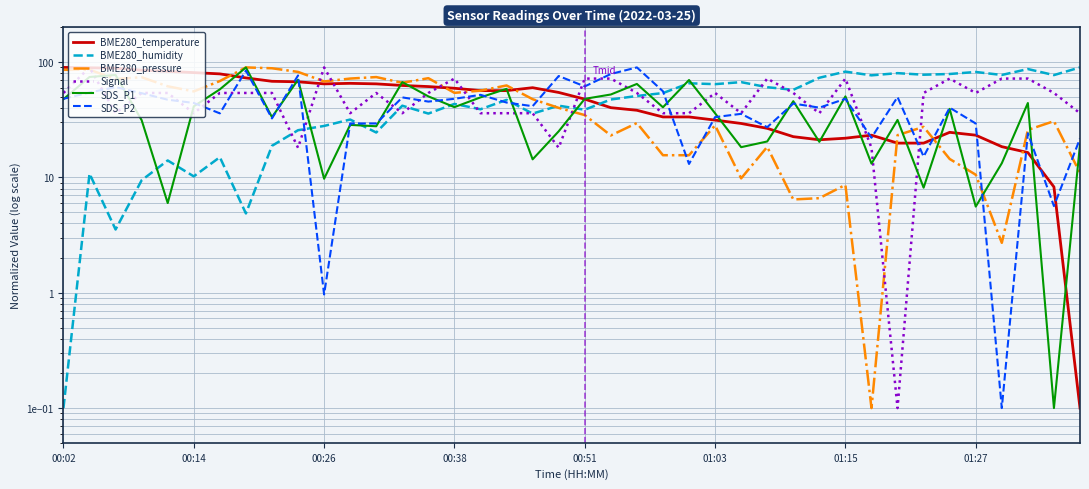

The value of BME280_pressure at 22 is 40.5. True or false?

False